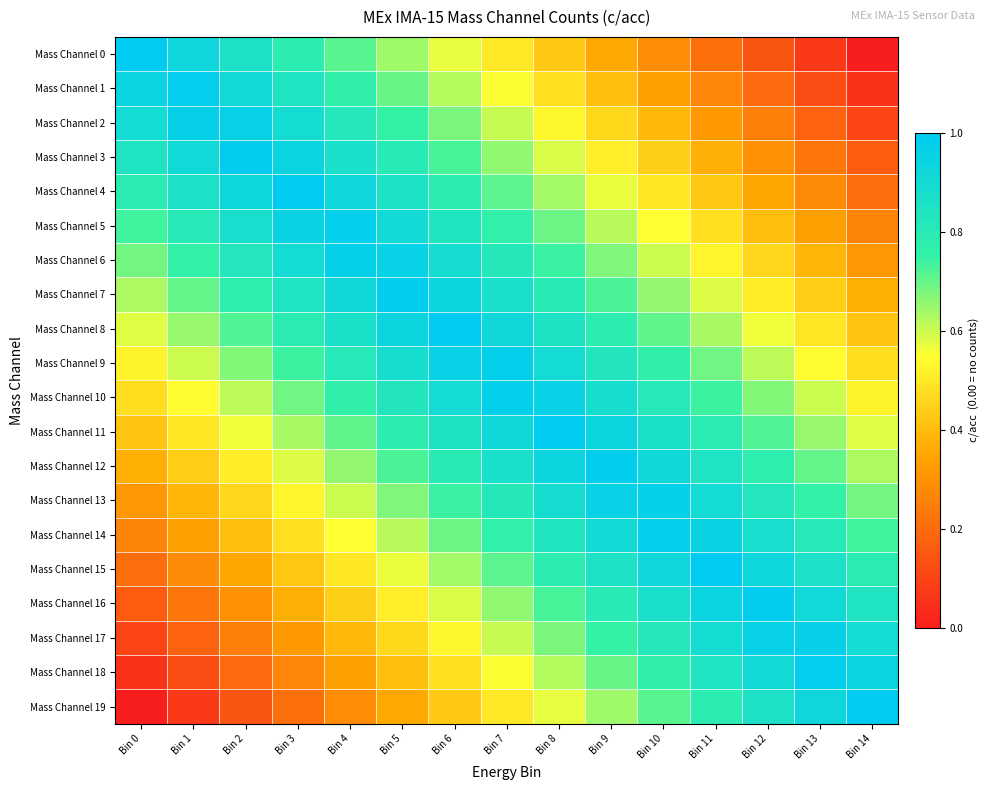

Which category has the highest value across all series?

Bin 0